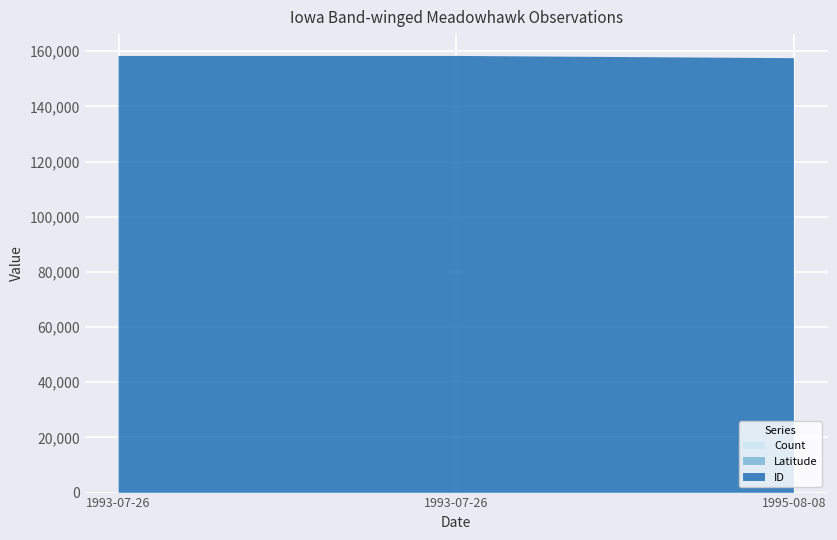

Reading left to right, extract all data points from this chart.

Count: 1993-07-26=1.0	1993-07-26=1.0	1995-08-08=1.0
Latitude: 1993-07-26=43.1	1993-07-26=43.1	1995-08-08=43.1
ID: 1993-07-26=158223.0	1993-07-26=158224.0	1995-08-08=157413.0